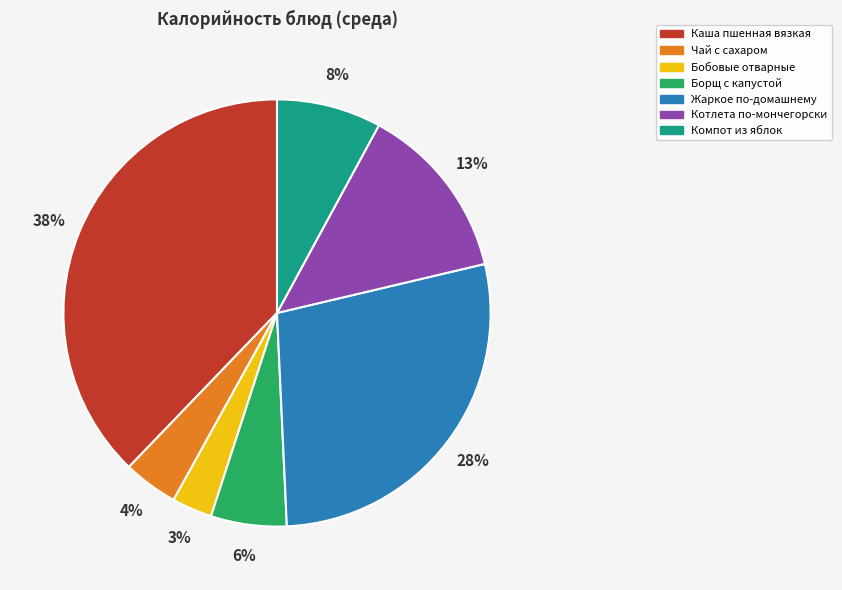

To the nearest percent, what is the average slice percentage?

14%